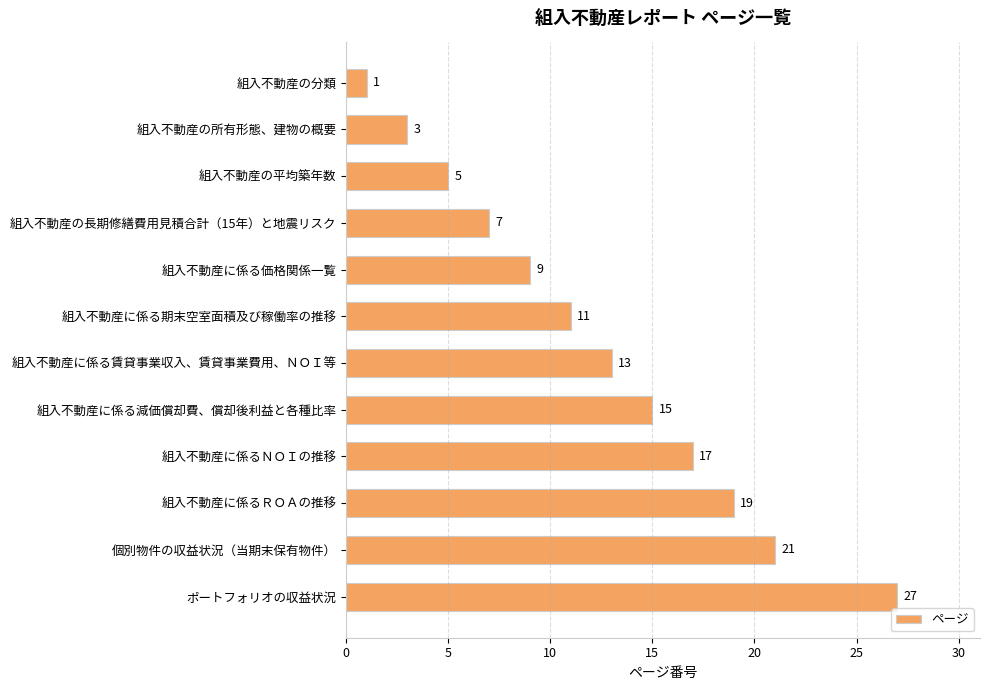

Does the chart contain stacked bars?

No